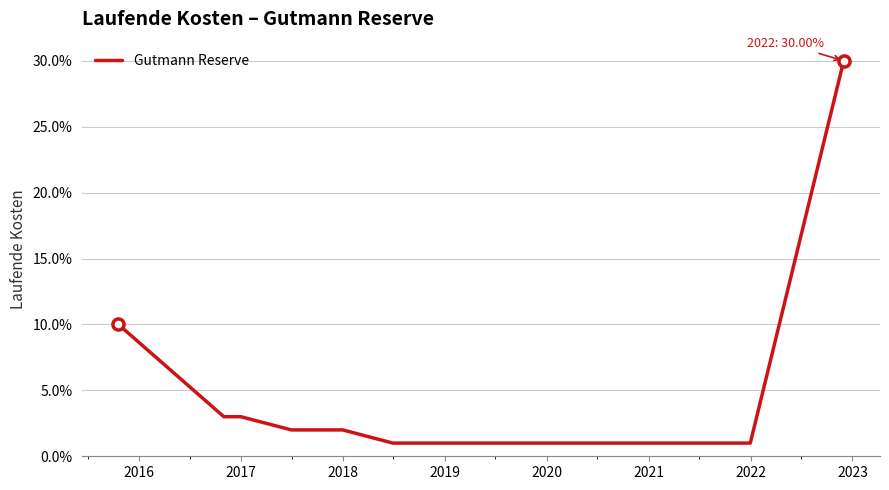

Does the chart display data point markers on the line(s)?

No